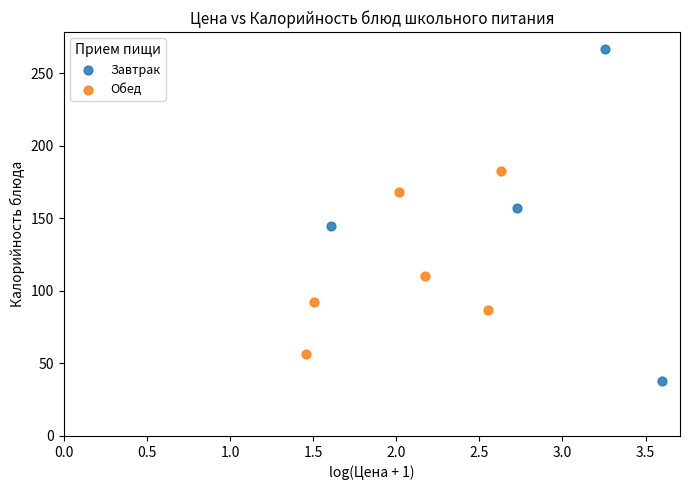

Which series has the largest Y range (max minus min)?

Завтрак